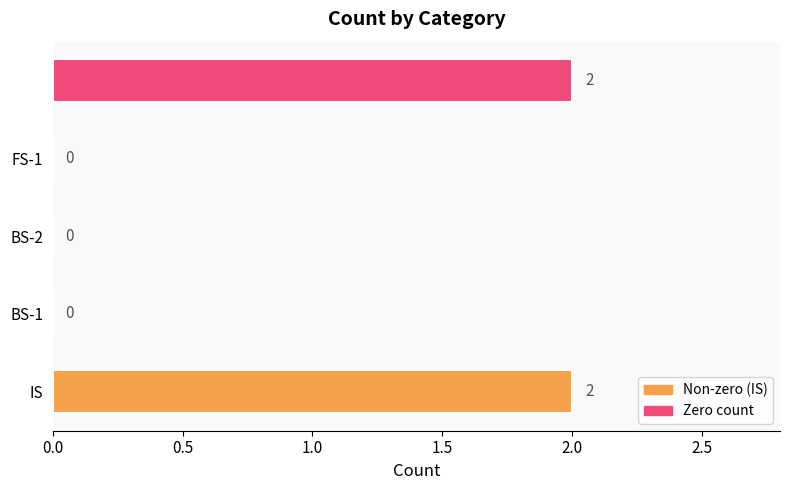

Are the bars horizontal?

Yes